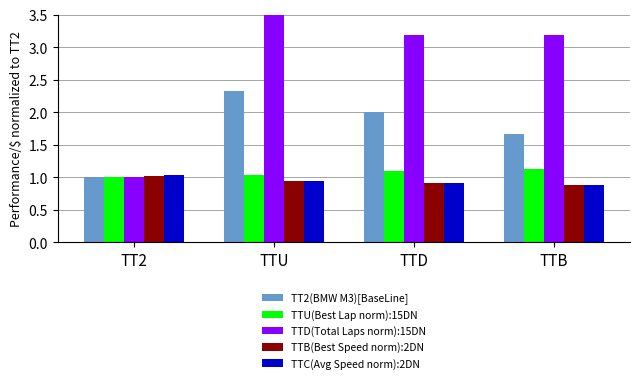

What is the average value of the Avg Speed (norm) series?

0.9